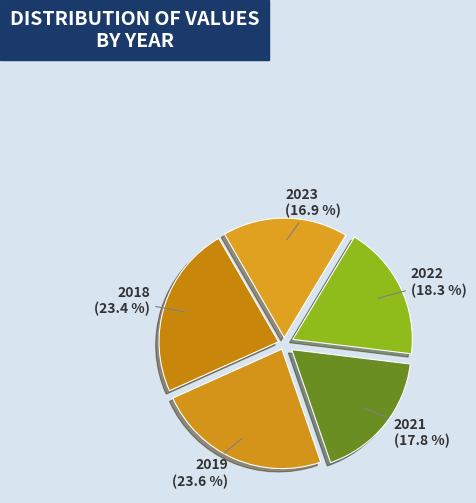

To the nearest percent, what is the average slice percentage?

20%